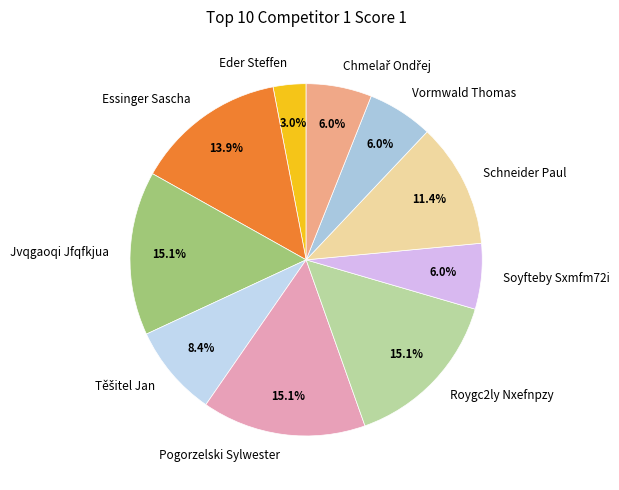

To the nearest percent, what portion does Eder Steffen represent?

3%